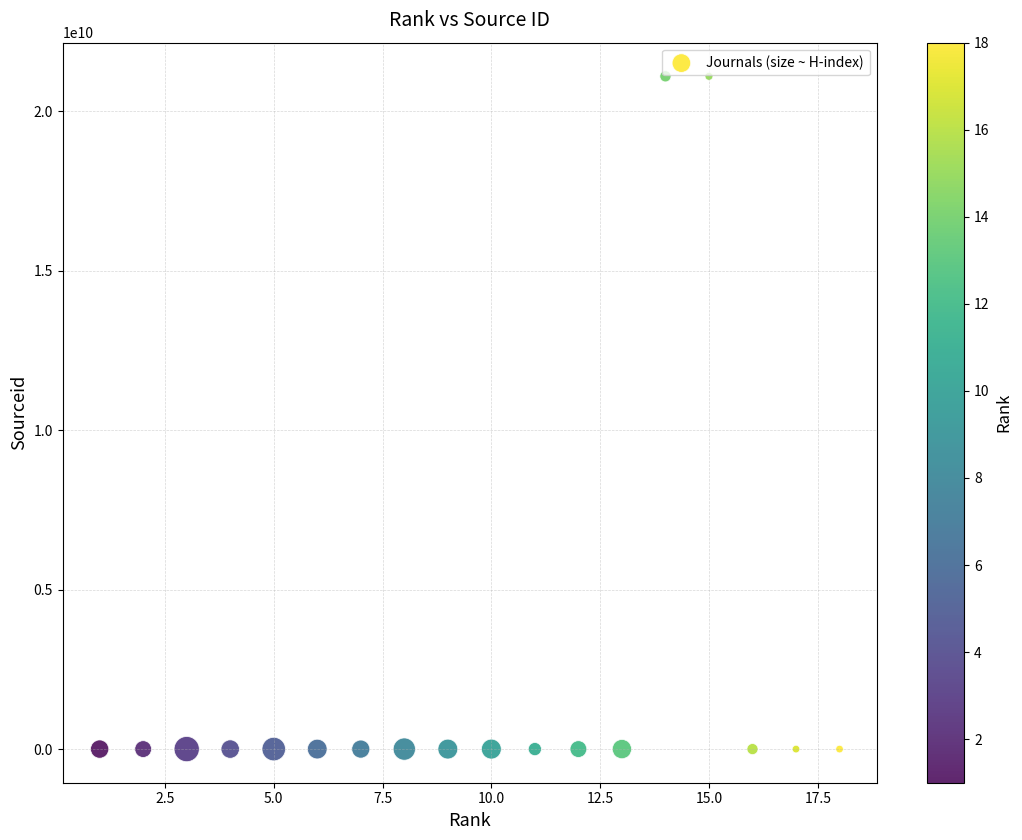

What is the range of Y values (max minus min)?

21100440395